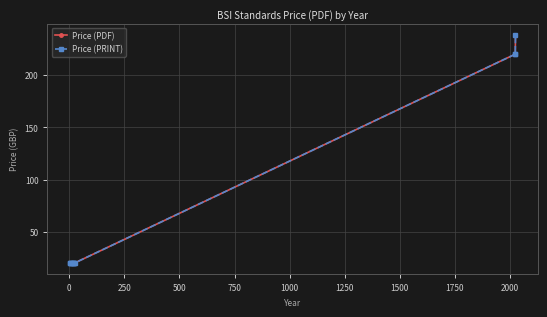

Does the chart have visible grid lines?

Yes